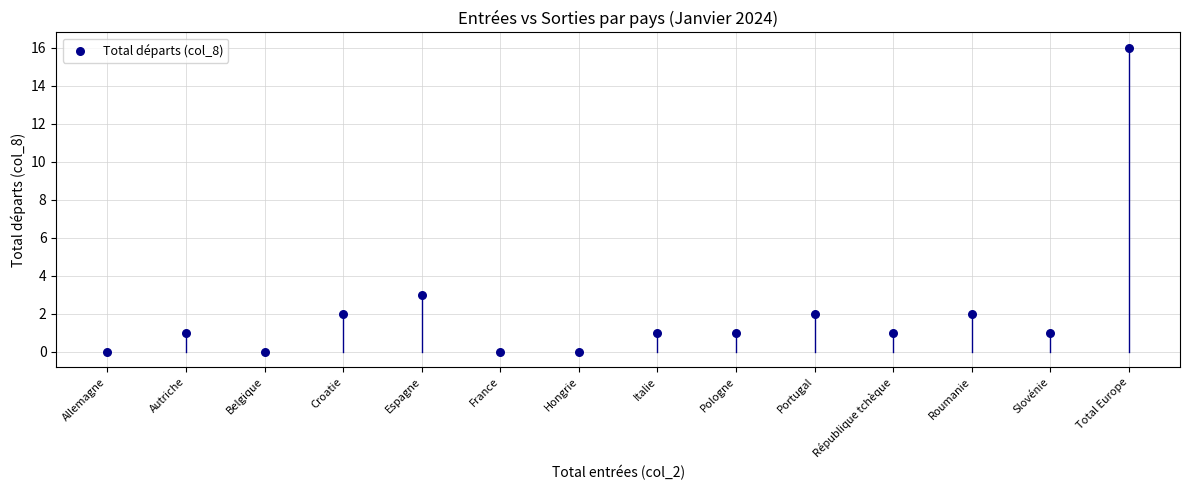

What Y value in the scatter plot is closest to 8?

3